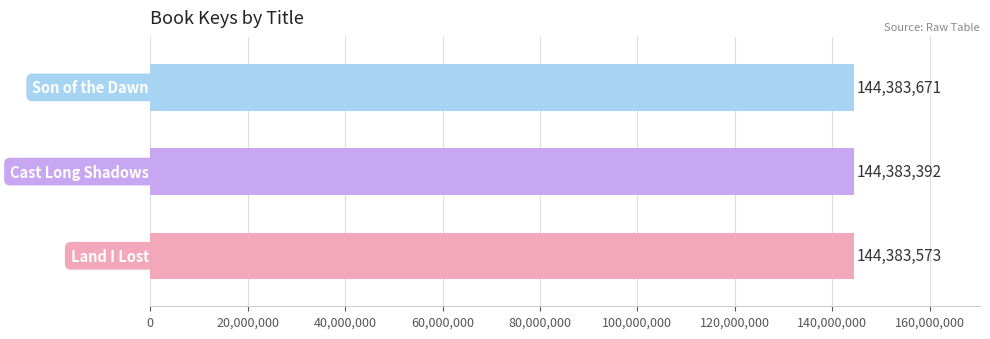

How many values are between 144383392 and 144383671?

3